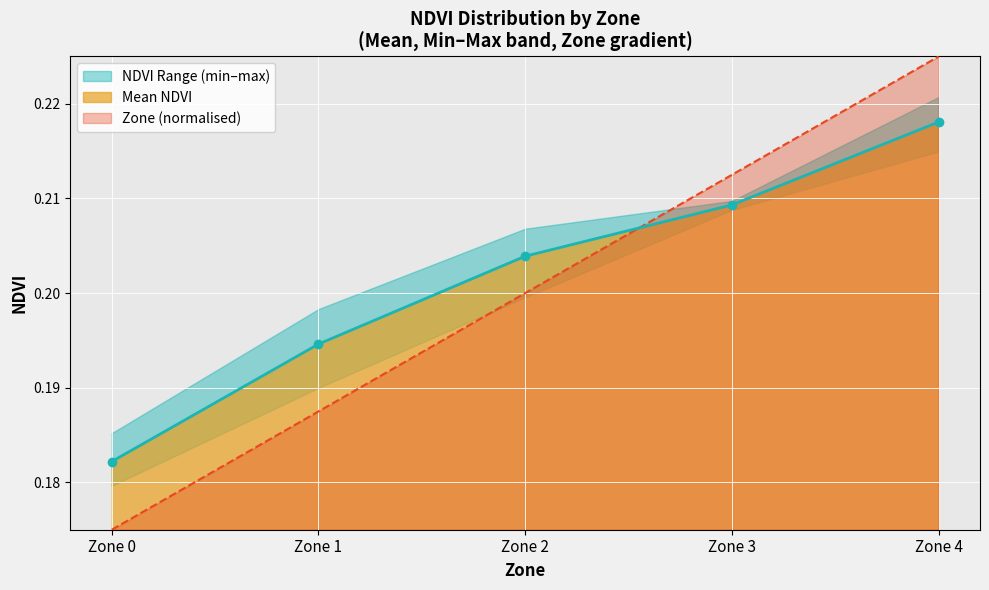

At which label does Mean NDVI reach its peak?

Zone 4